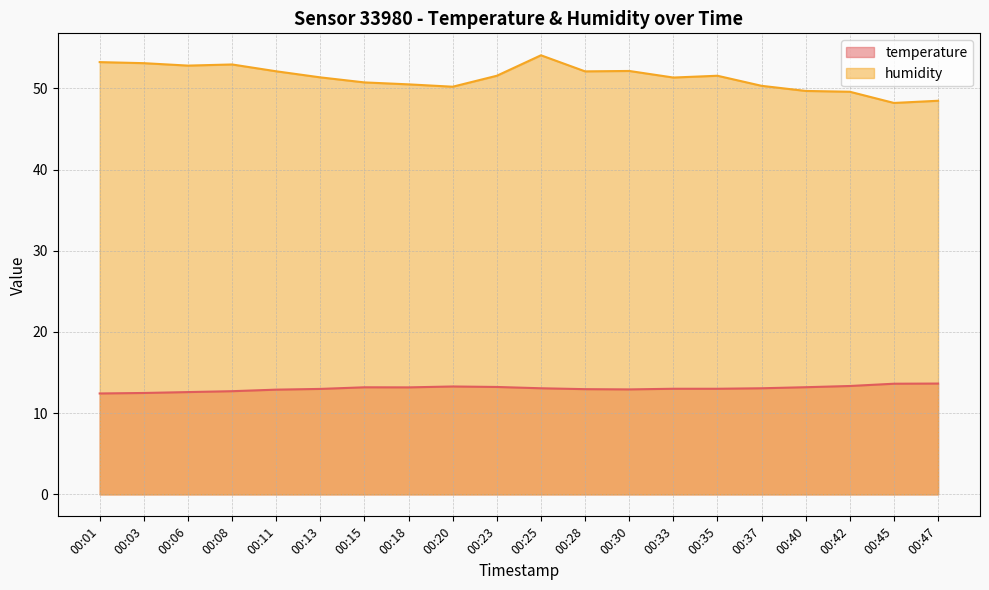

True or false: temperature has a value of 24.2 at 00:45.

False